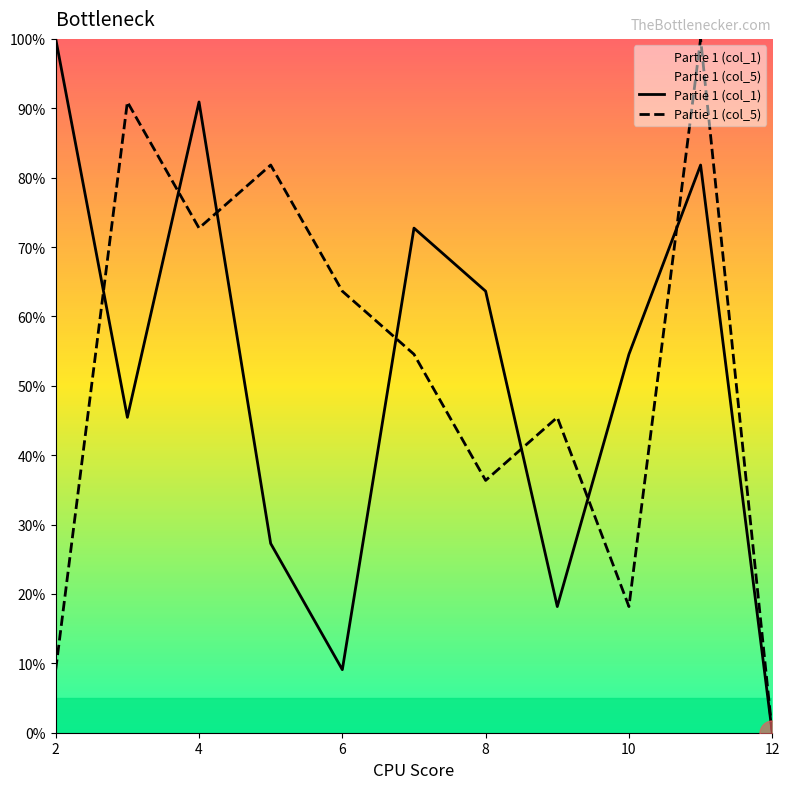

What is the difference between the highest and lowest values at 4?

18.2